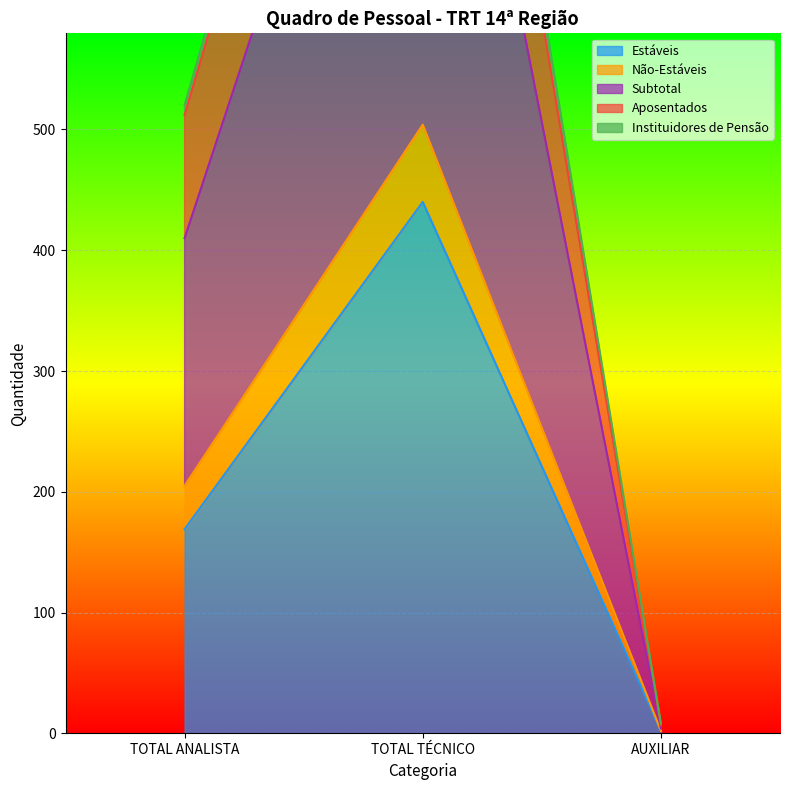

What is the label of the 3rd point from the right?

TOTAL ANALISTA